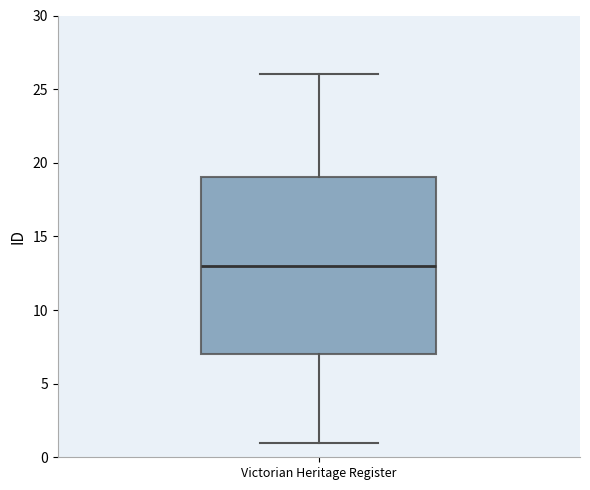

Read this box plot against the y-axis: the position of the median line, the range covered by the box, and the ends of both whiskers. The values are not printed on the chart, so give them approximately, as read against the axis.

median 13, box 7 to 19, whiskers 1 to 26